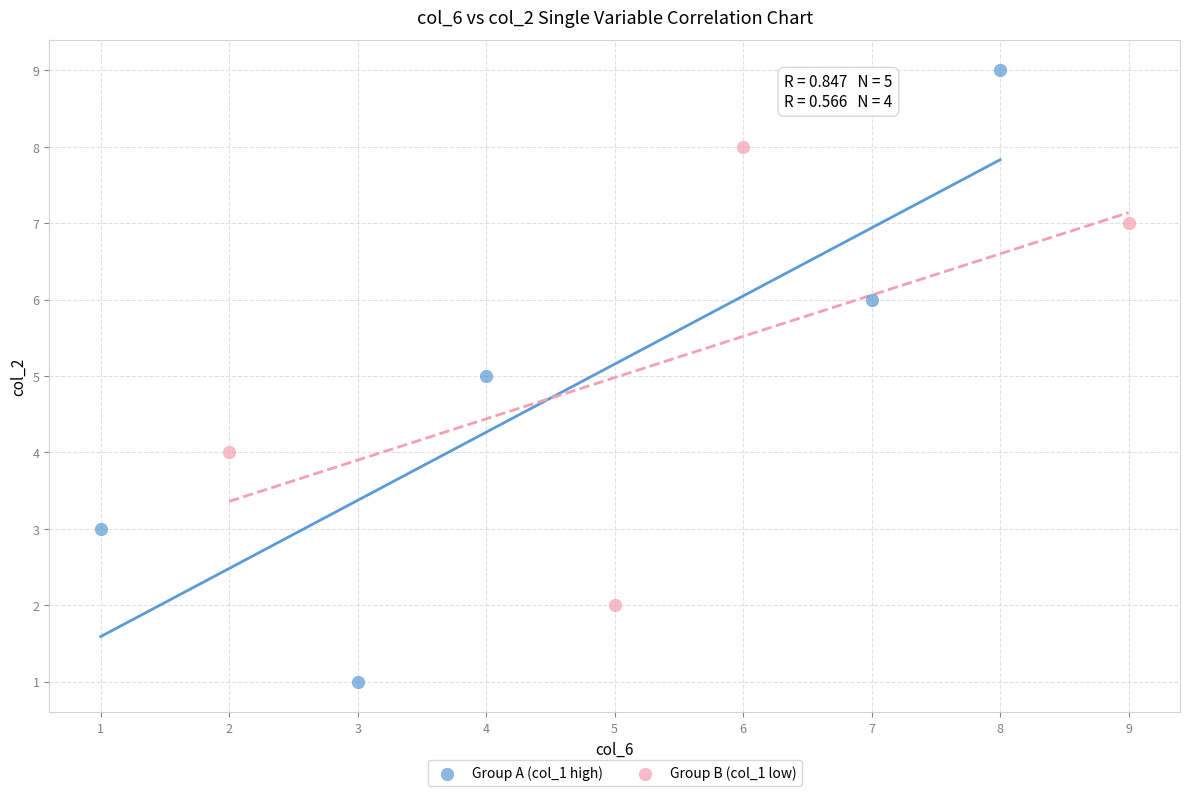

Which series contains the lowest Y value?

Group A (col_1 high)